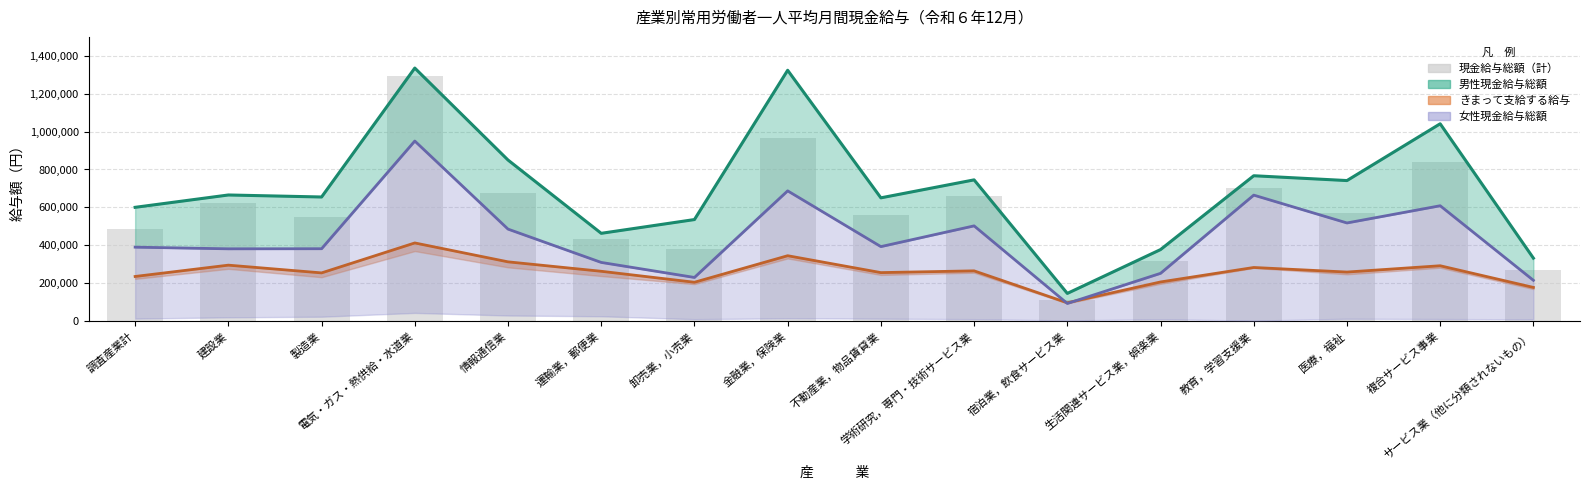

What is the sum of the きまって支給する給与 values at 調査産業計 and 教育，学習支援業?

517809